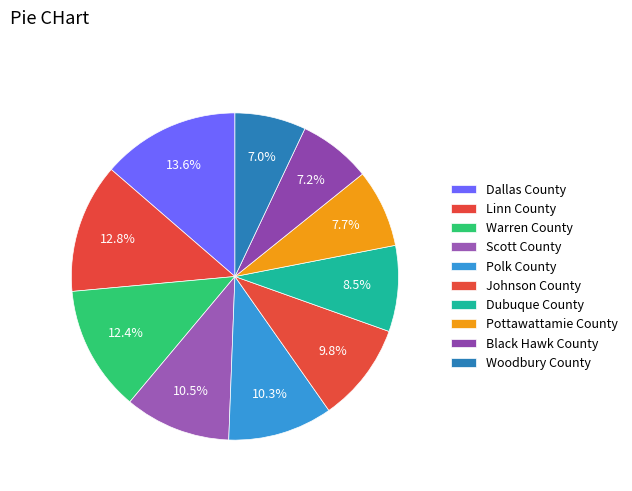

Which category has the smallest portion of the pie?

Woodbury County